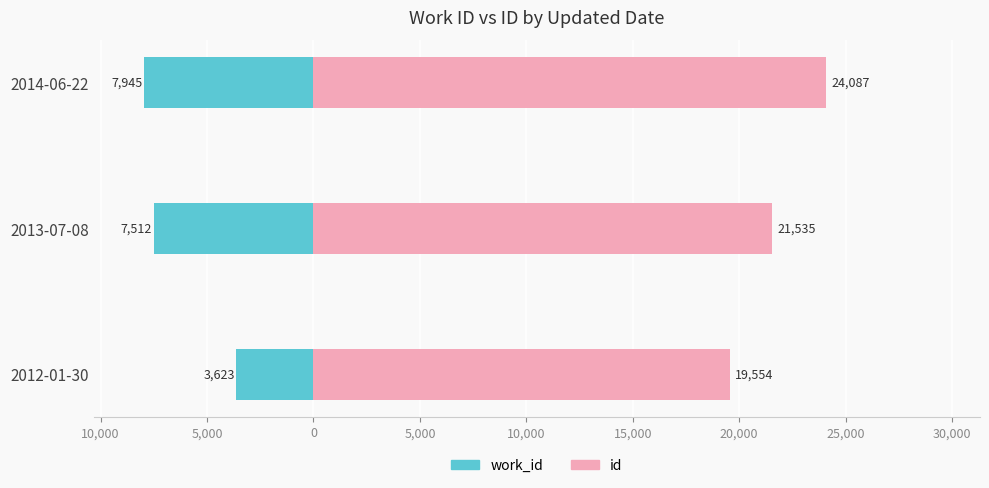

List the series in order of their overall mean, lowest first.

work_id, id